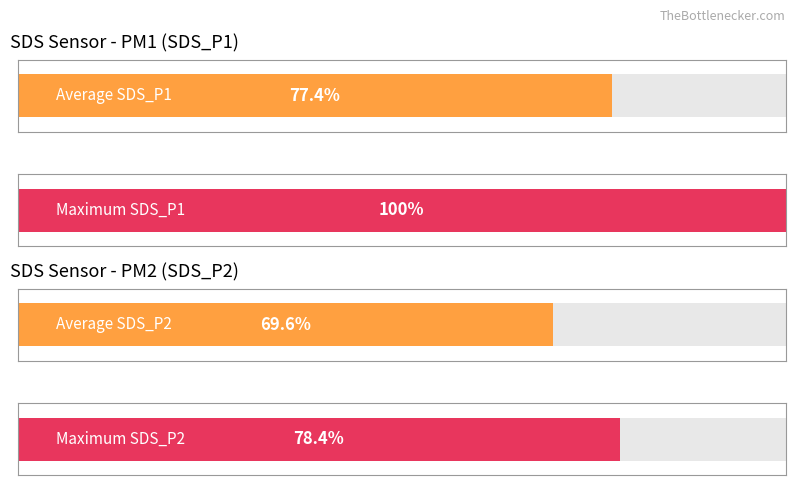

How many bars are there in each group?

2